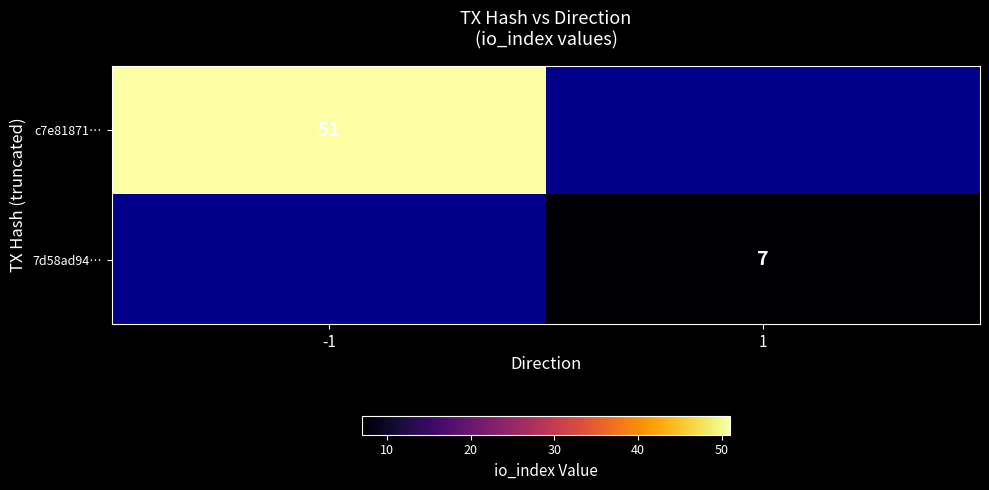

True or false: 7d58ad94… has a value of 7 at 1.

True